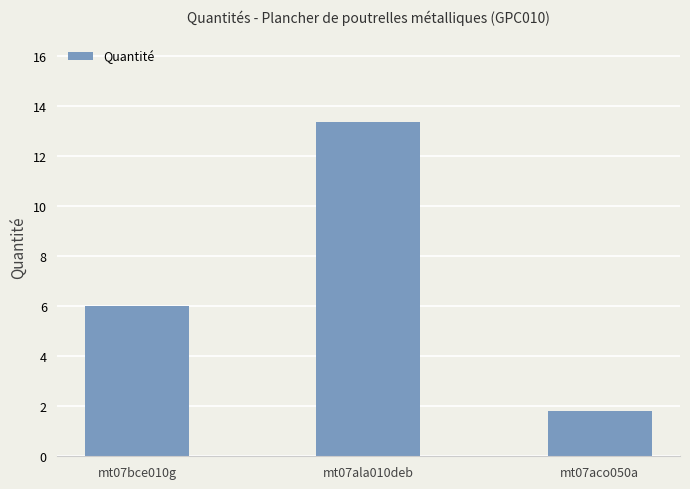

List the labels in order of value, largest first.

mt07ala010deb, mt07bce010g, mt07aco050a